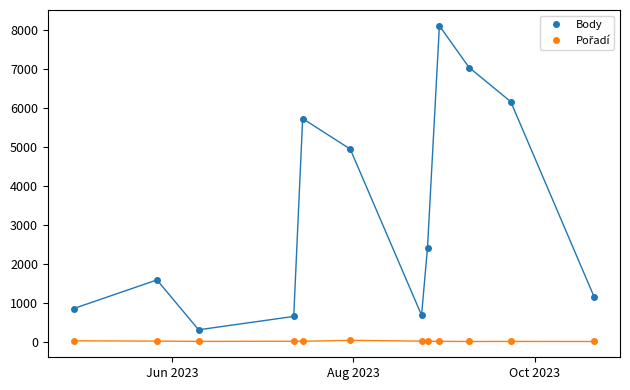

What is the difference between the second highest and second lowest values in the Body series?

6383